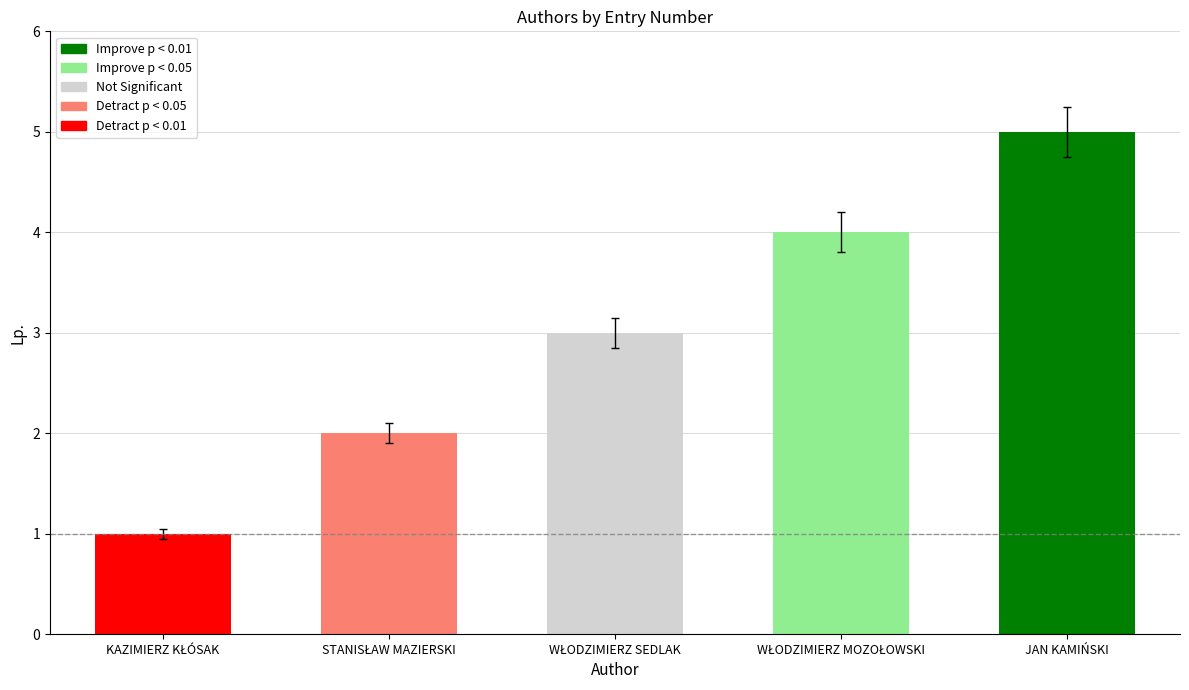

How many bars are there in total?

5